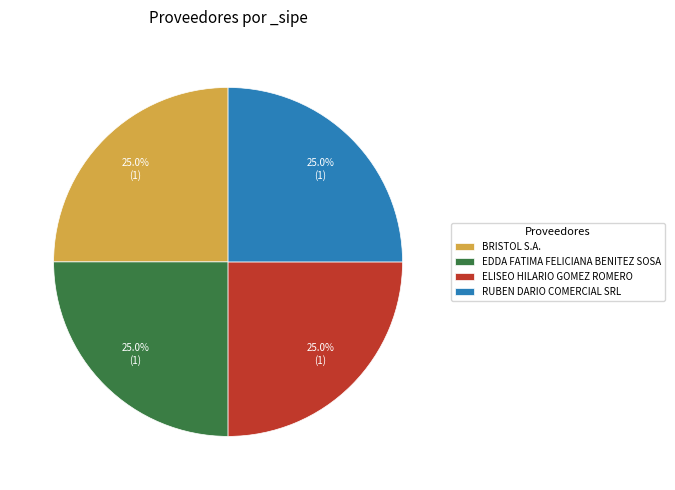

Approximately how many times larger is the value at BRISTOL S.A. compared to EDDA FATIMA FELICIANA BENITEZ SOSA?

1.0